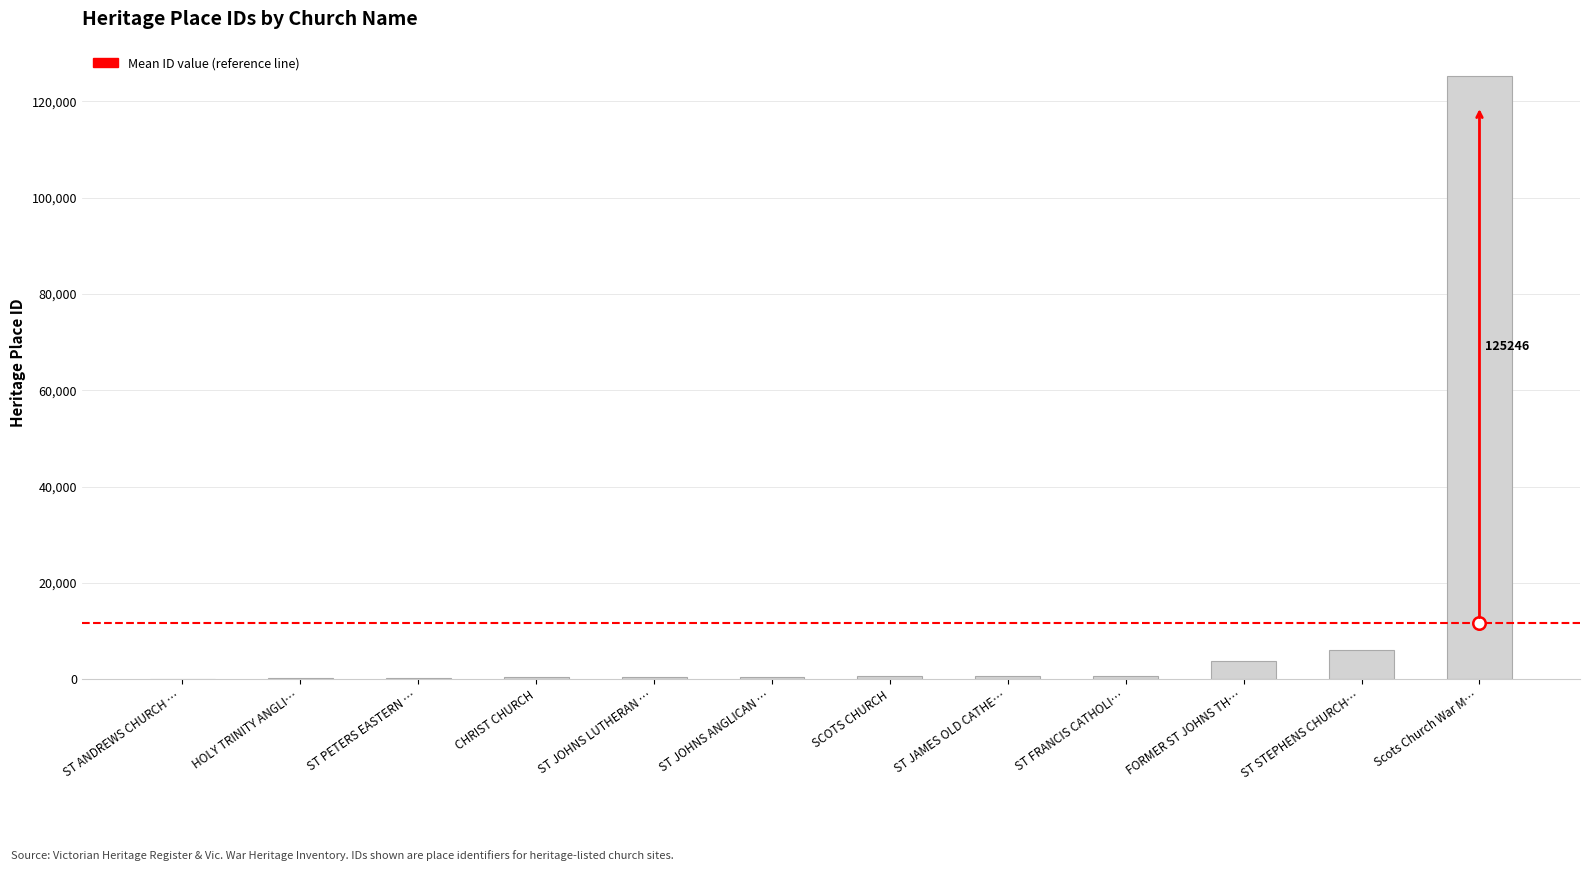

What is the maximum value shown in the chart?

125246